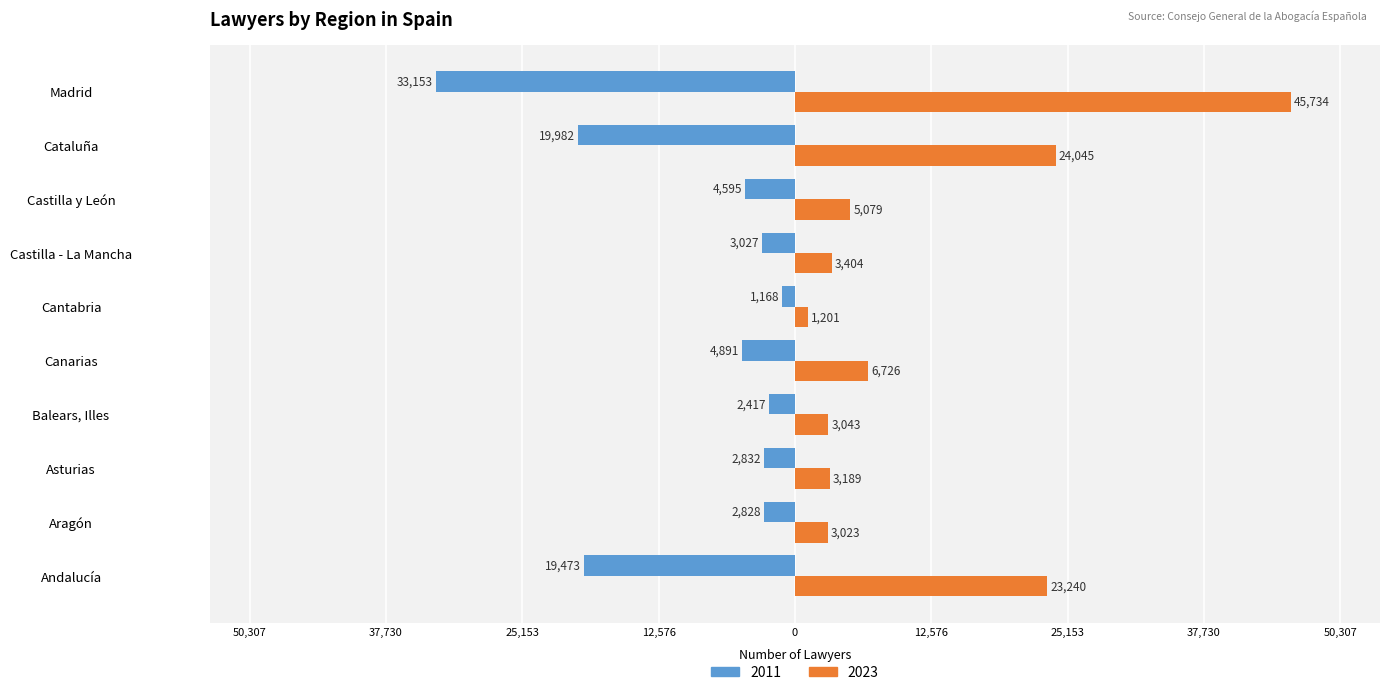

What is the value of the 2023 bar at the 1st from the left?

23240